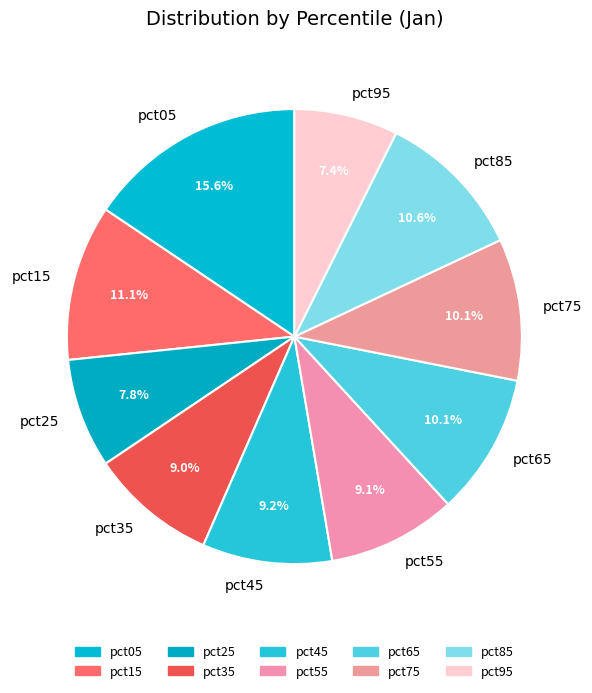

Is it true that pct85 is 19% of the pie?

False